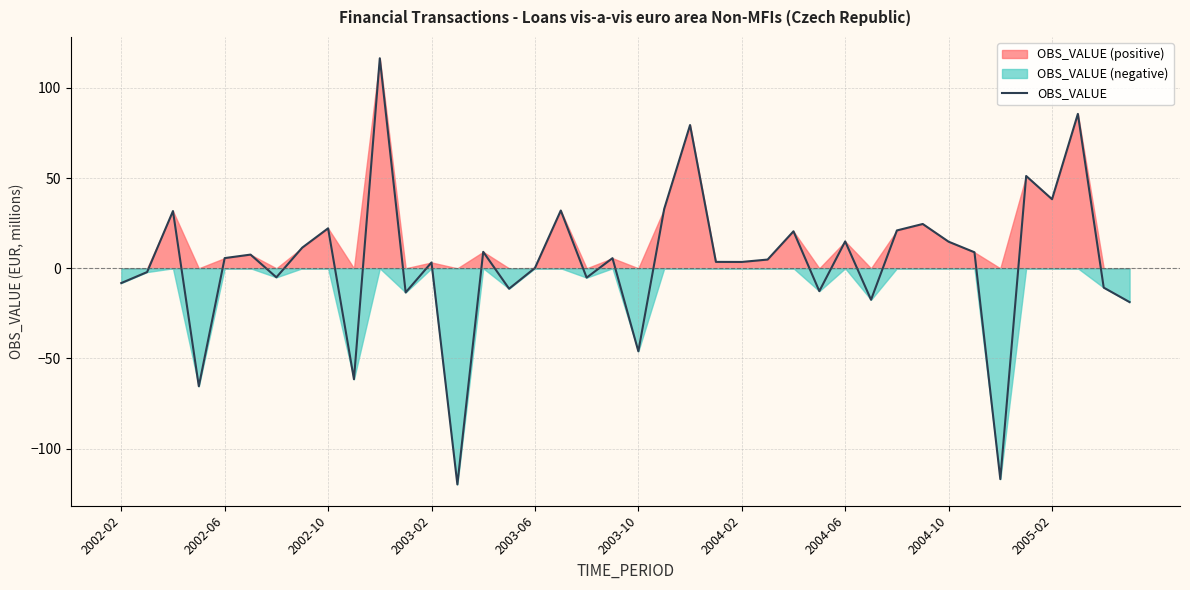

What is the lowest value of the OBS_VALUE series?

-119.8